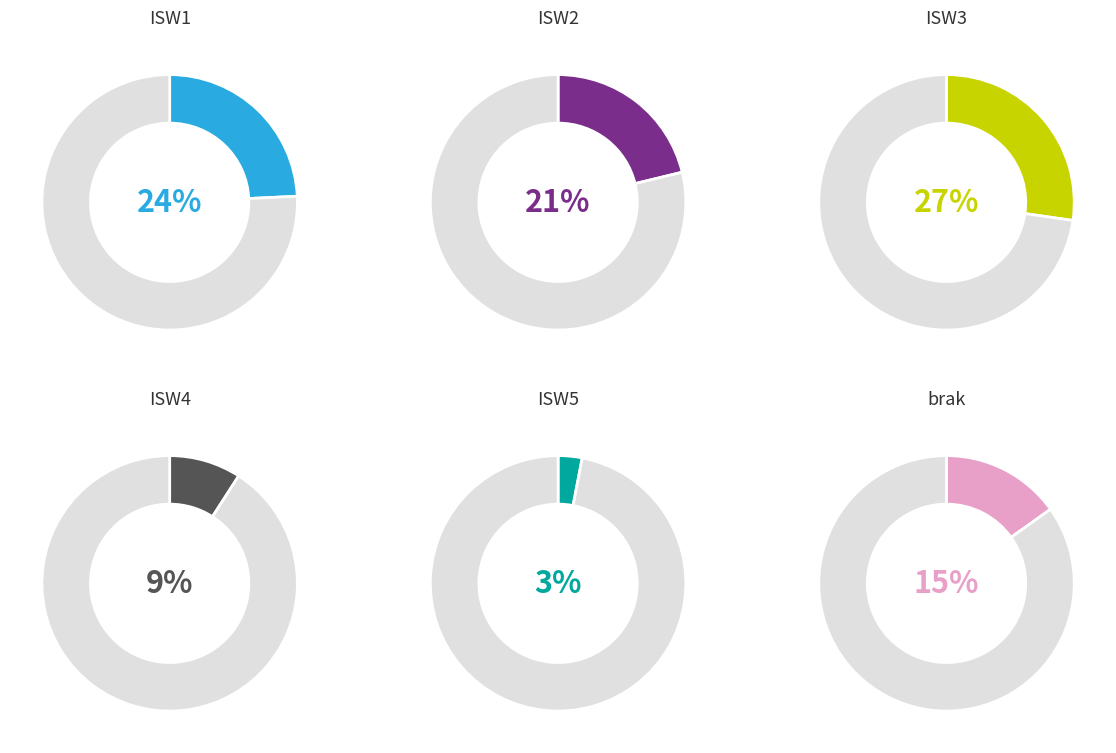

Which slice is the largest?

ISW3